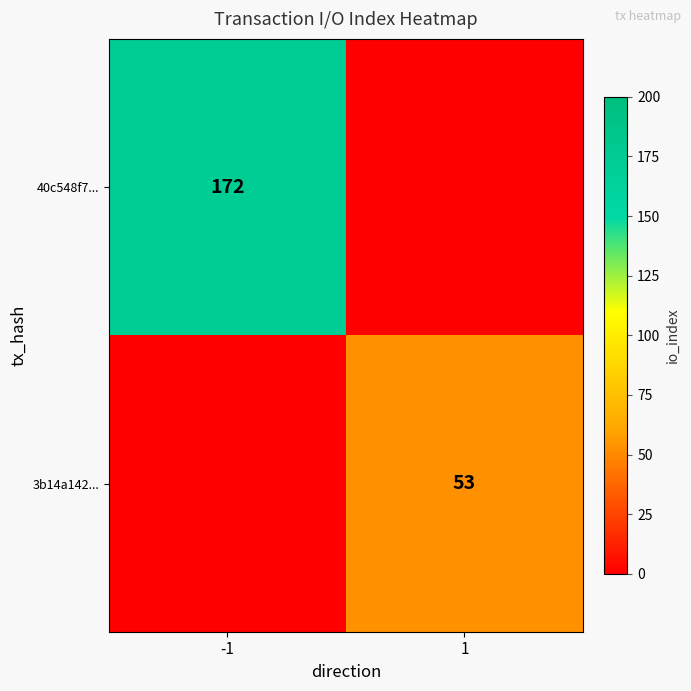

The value of 40c548f7... at -1 is 172. True or false?

True